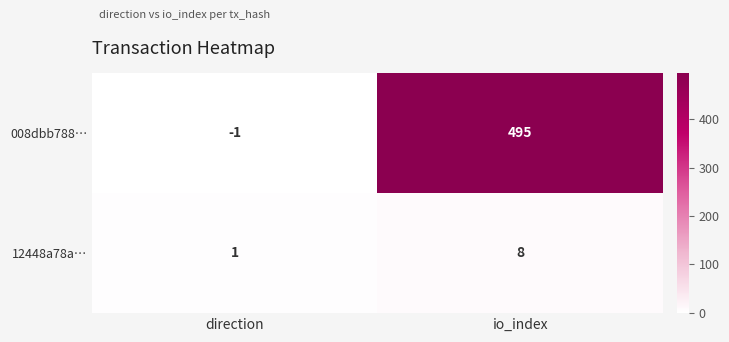

How many positive values does the 008dbb788… series have?

1